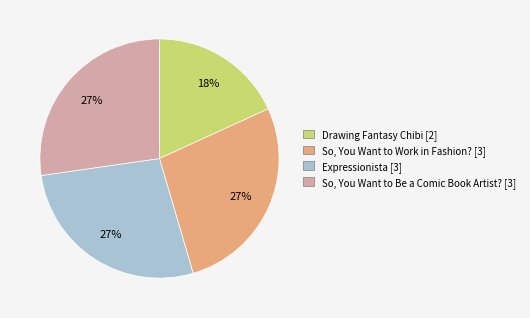

Do Drawing Fantasy Chibi and Expressionista together represent more than half of the pie?

No